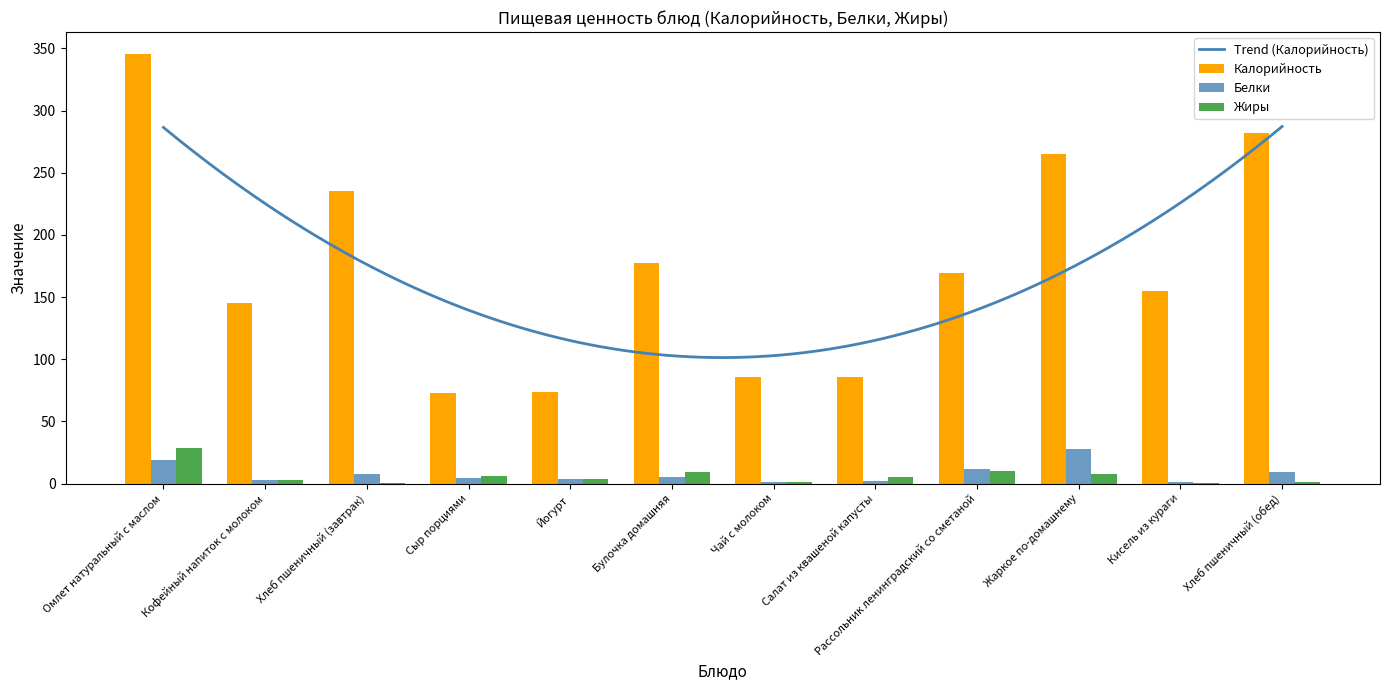

The Жиры series shows 4.3 at Кофейный напиток с молоком. True or false?

False